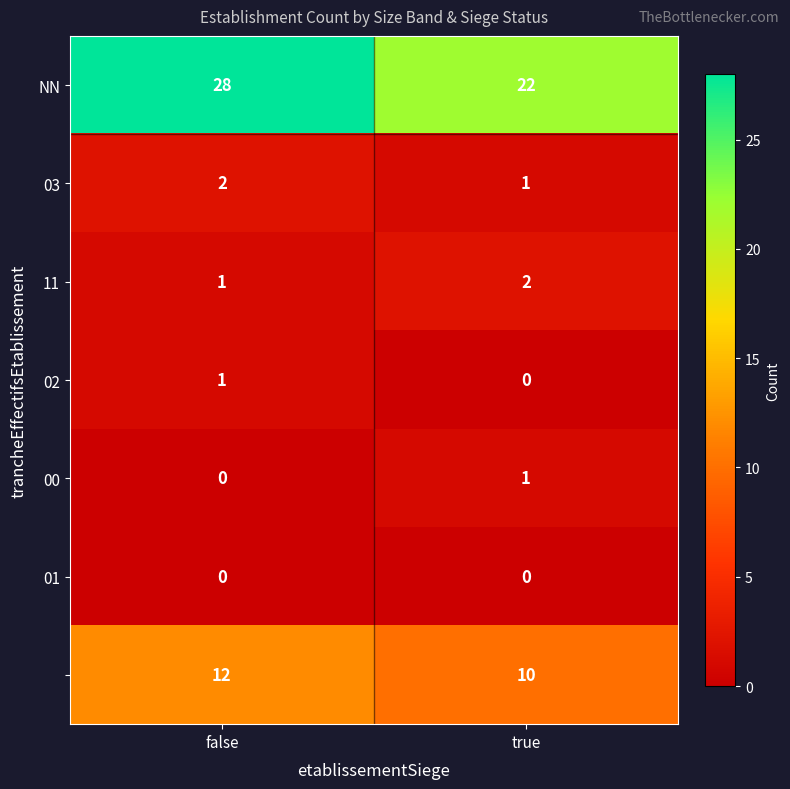

At how many categories does at least one series exceed 17?

2